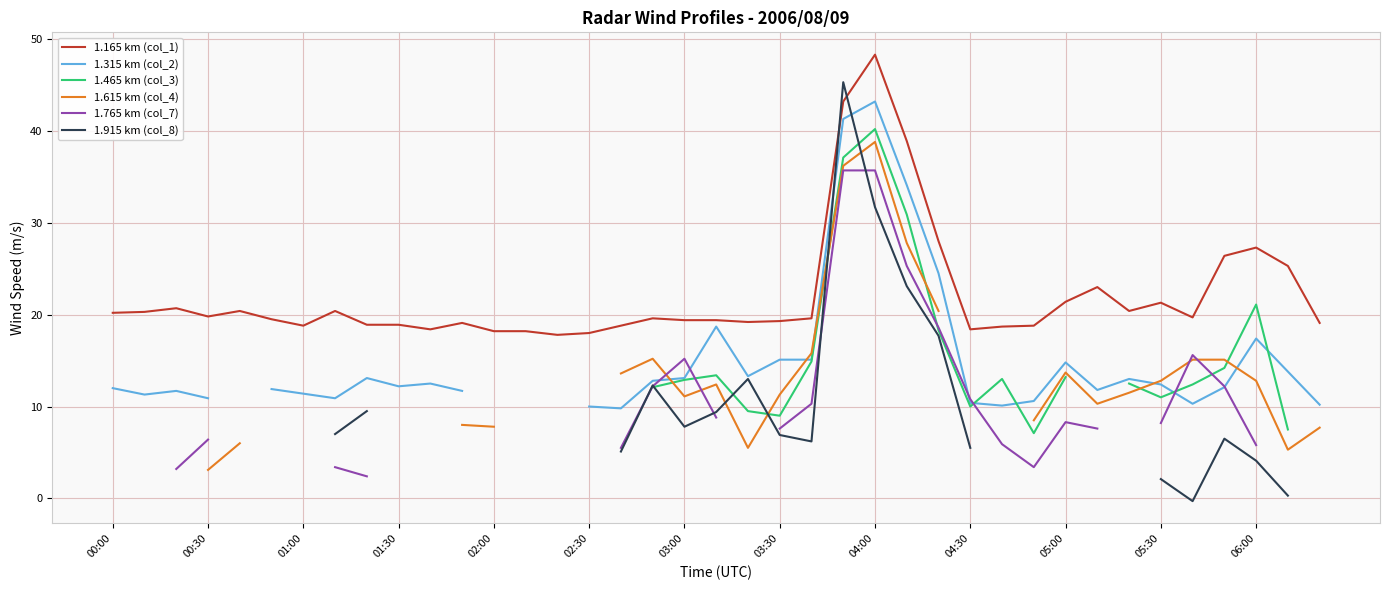

What are all the series names shown in the legend?

1.165 km (col_1), 1.315 km (col_2), 1.465 km (col_3), 1.615 km (col_4), 1.765 km (col_7), 1.915 km (col_8)